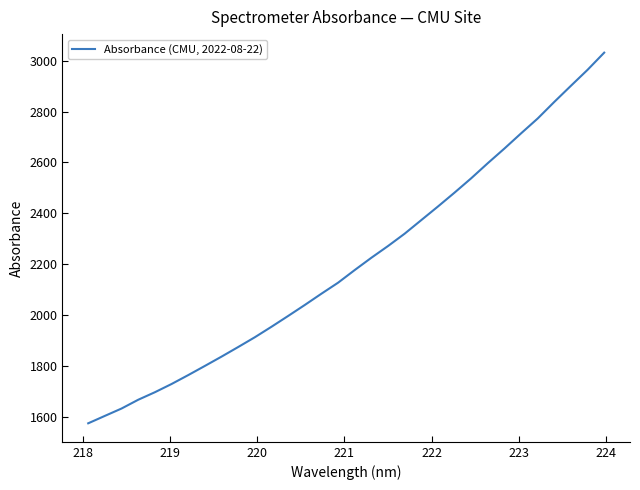

What is the smallest value displayed?

1573.5